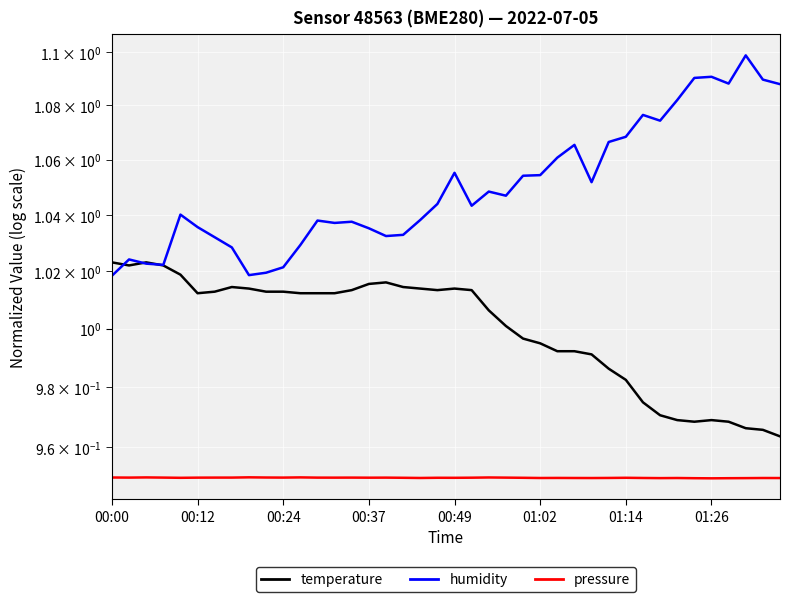

Is it true that temperature equals 0.4 at 00:37?

False